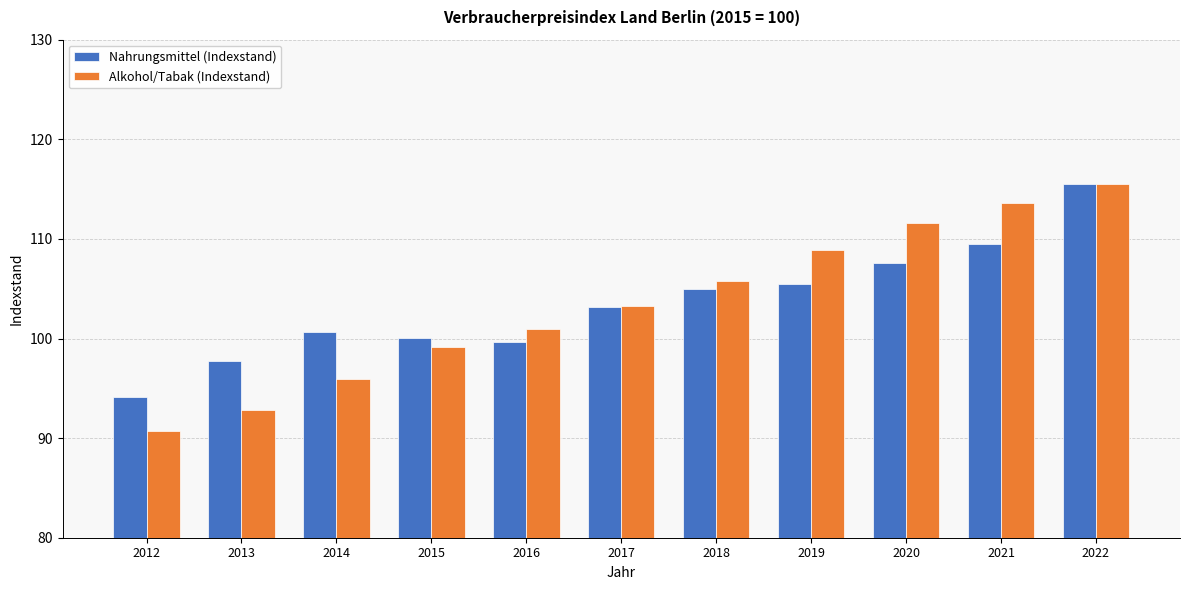

What is the total value across all series at 2014?

196.6